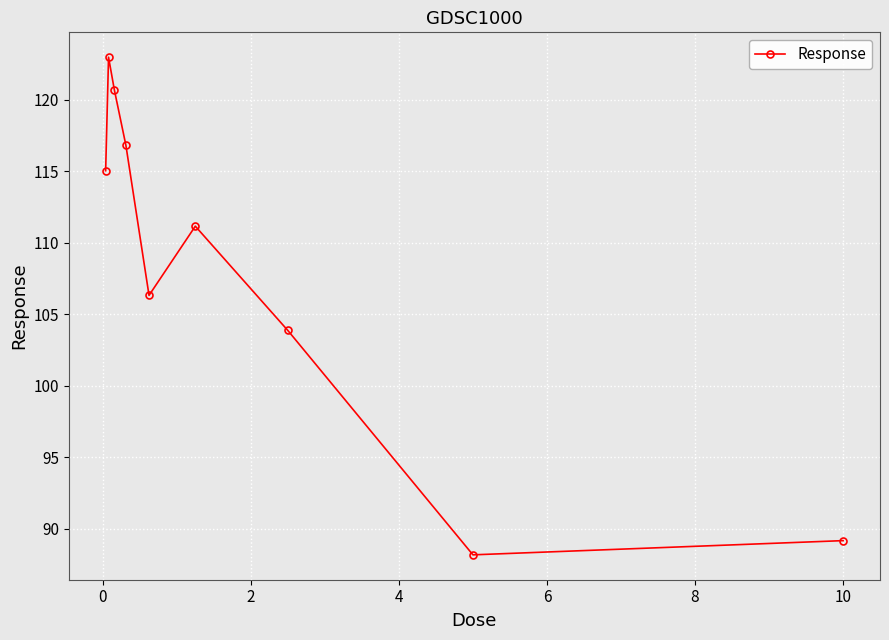

True or false: there are more than 2 points higher than both neighbors.

False